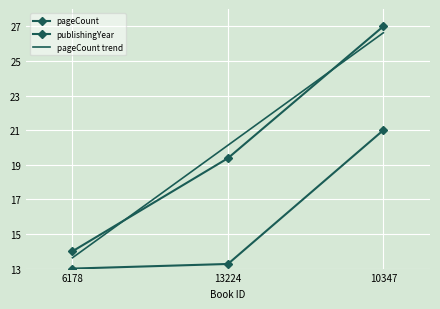

List the series in order of their peak value, lowest first.

publishingYear, pageCount trend, pageCount